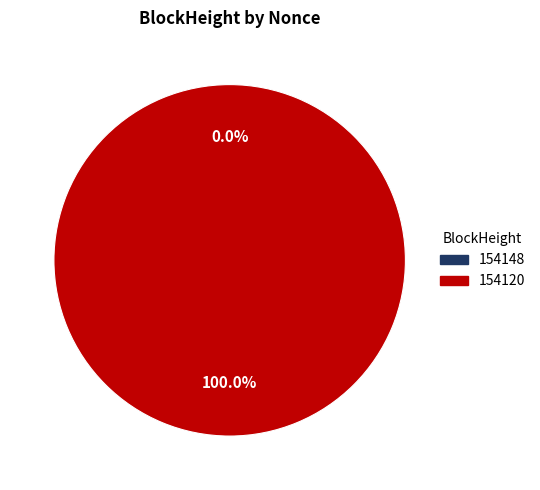

To the nearest percent, what portion does 154120 represent?

100%